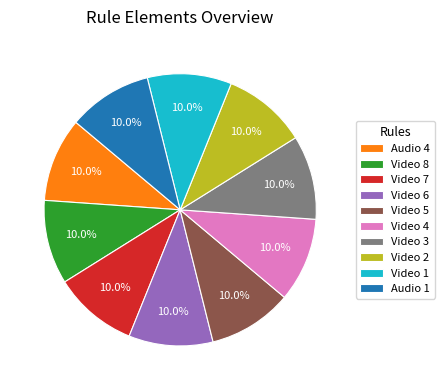

How many segments does this pie chart have?

10